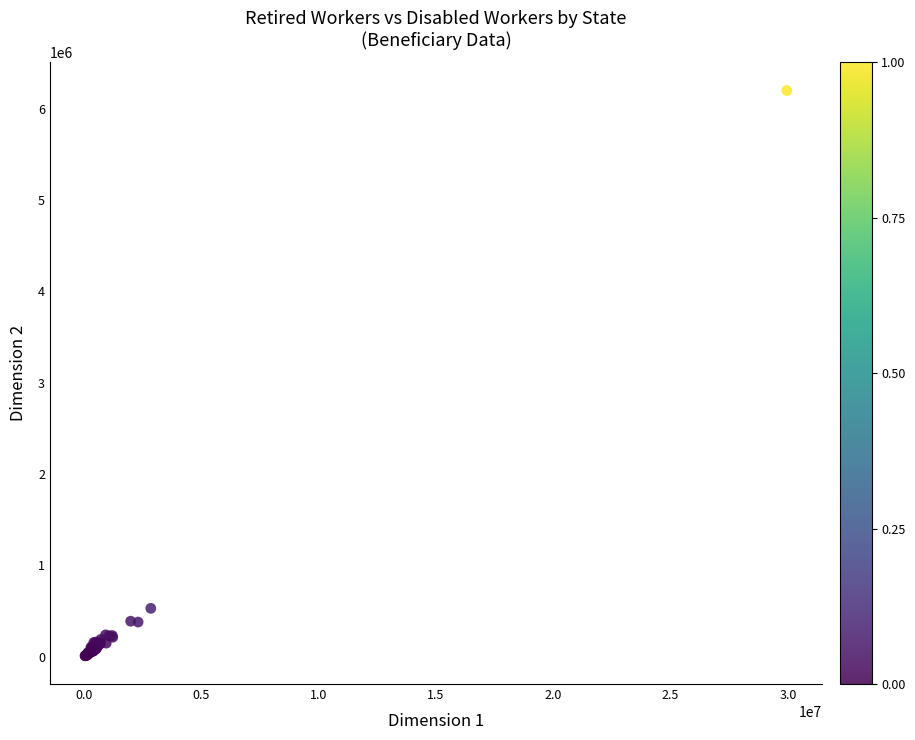

What Y value in the scatter plot is closest to 3103693?

528551